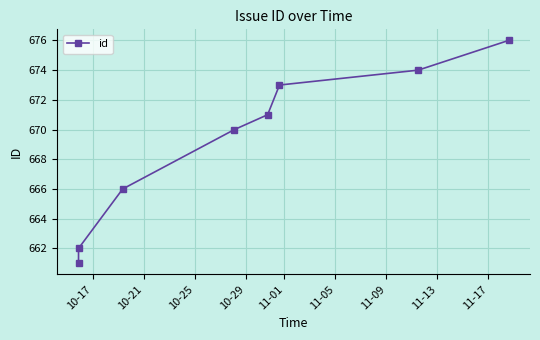

How many lines are shown in the chart?

1